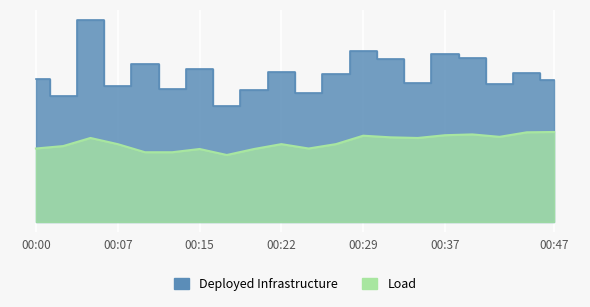

True or false: P2 and P1 intersect in this chart.

False